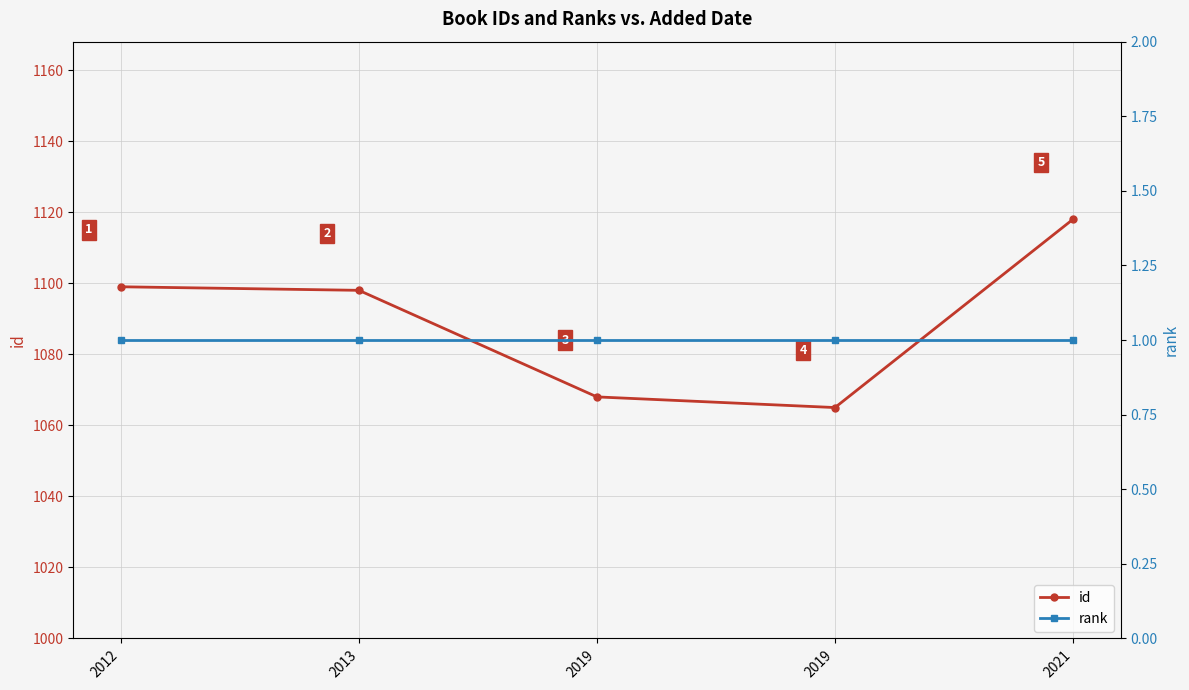

Does the chart display data point markers on the line(s)?

Yes